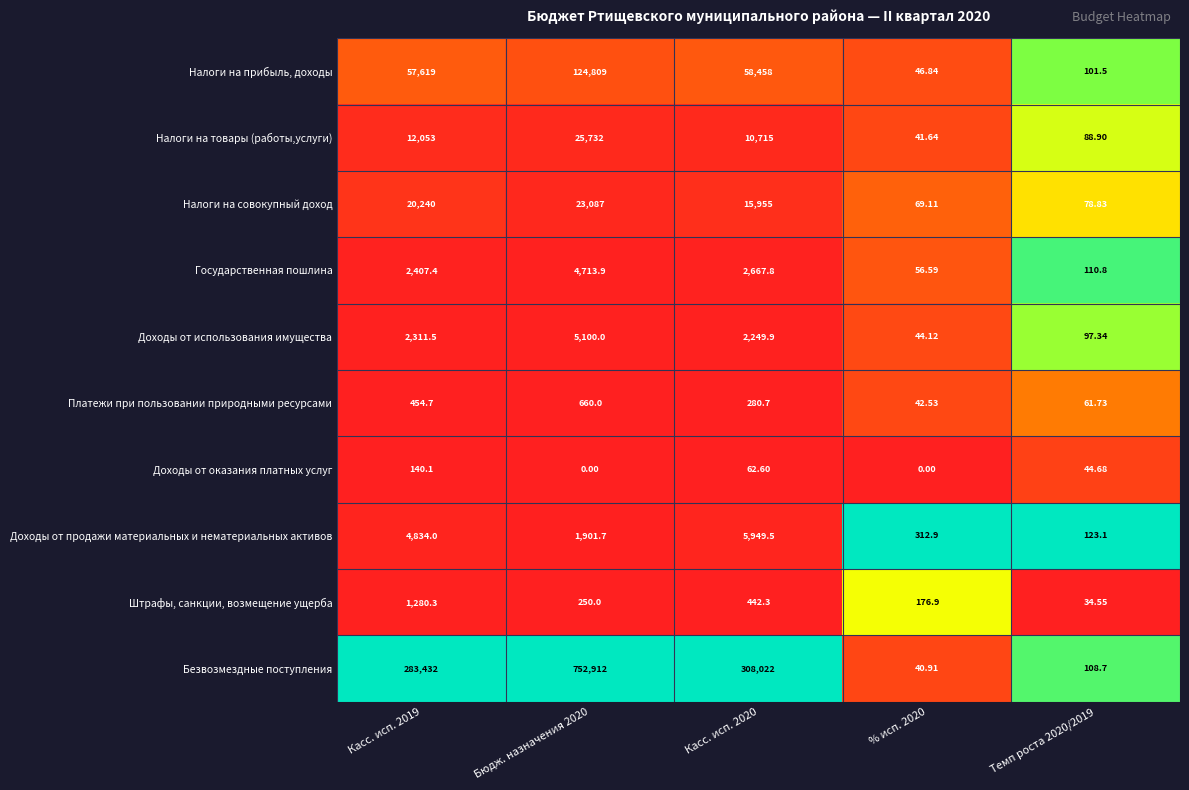

At which category is the sum across all series the highest?

Бюдж. назначения 2020